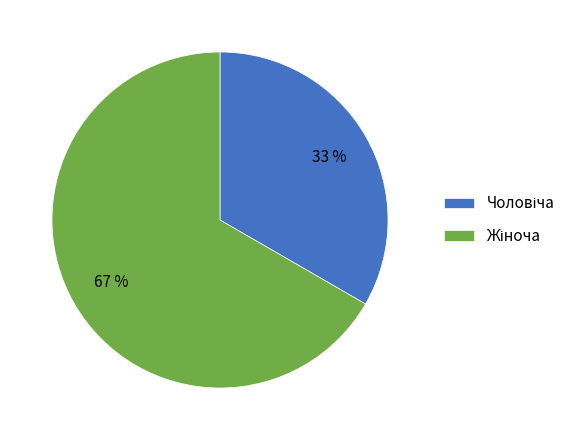

To the nearest percent, what is the average slice percentage?

50%